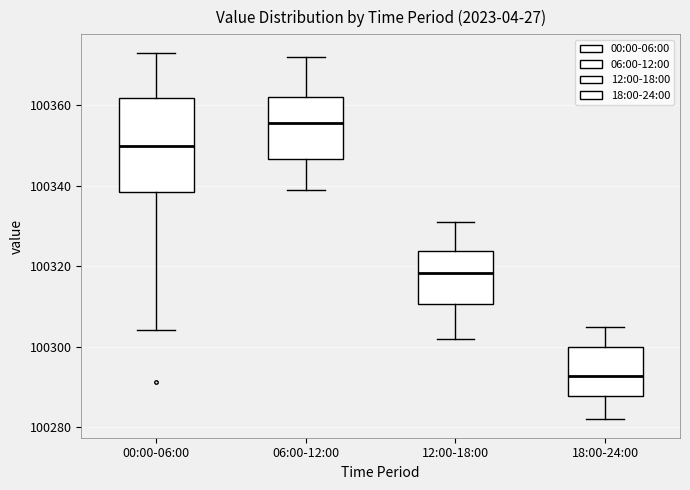

Which box is the tallest, from its lower edge to its upper edge?

00:00-06:00